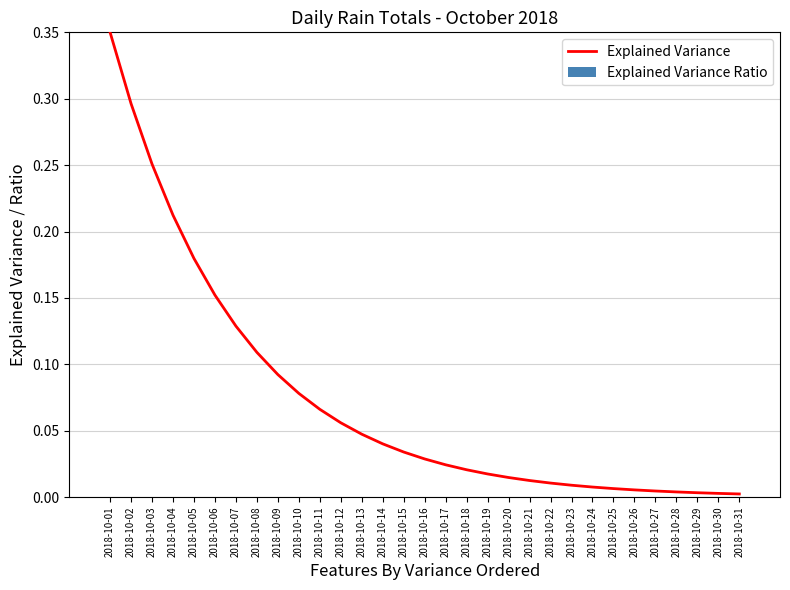

How many distinct data groups are displayed?

1